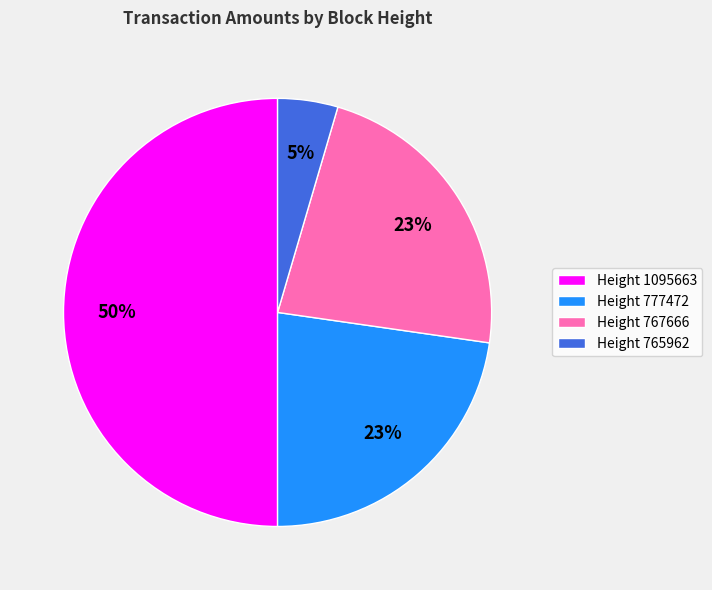

How many slices are in this pie chart?

4